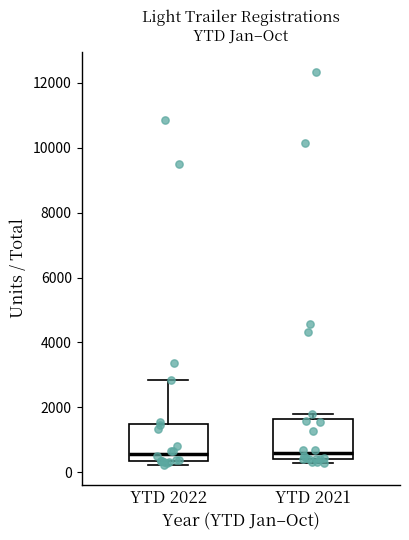

Reading left to right, read every box against the y-axis: the position of its median line, the range the box covers, and the ends of its whiskers. The values are not printed on the chart, so give them approximately, as read against the axis.

YTD 2022: median 600, box 400 to 1400, whiskers 200 to 2800
YTD 2021: median 600, box 400 to 1600, whiskers 200 to 1800